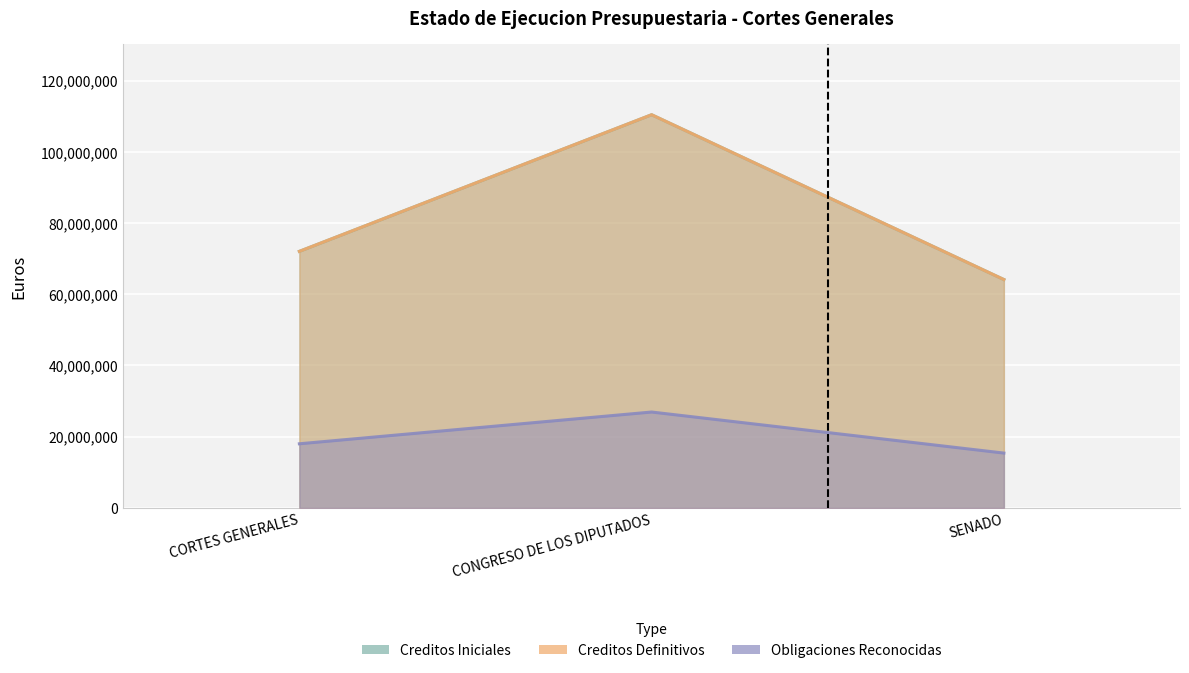

Reading left to right, what are all the values shown in this chart?

Creditos Iniciales: CORTES GENERALES=72052850.0	CONGRESO DE LOS DIPUTADOS=110421300.0	SENADO=64136450.0
Creditos Definitivos: CORTES GENERALES=72052850.0	CONGRESO DE LOS DIPUTADOS=110421300.0	SENADO=64136450.0
Obligaciones Reconocidas: CORTES GENERALES=18013212.5	CONGRESO DE LOS DIPUTADOS=26932600.0	SENADO=15402797.5